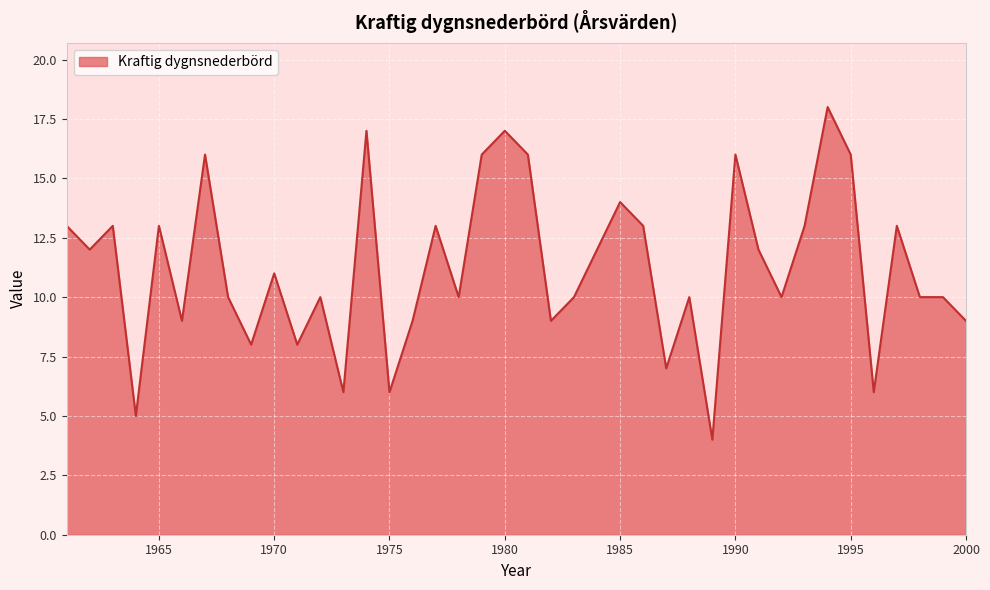

What is the maximum value shown in the chart?

18